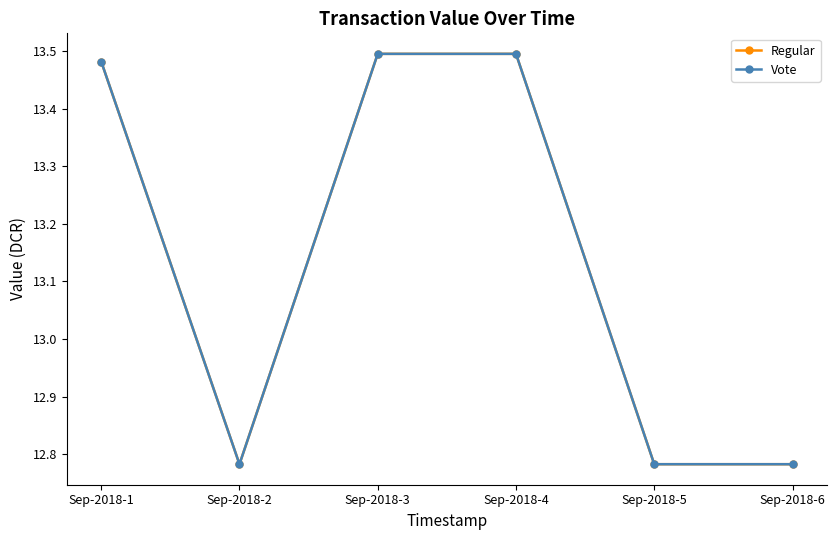

Reading left to right, what are all the values shown in this chart?

Regular: 13.5	12.8	13.5	13.5	12.8	12.8
Vote: 13.5	12.8	13.5	13.5	12.8	12.8